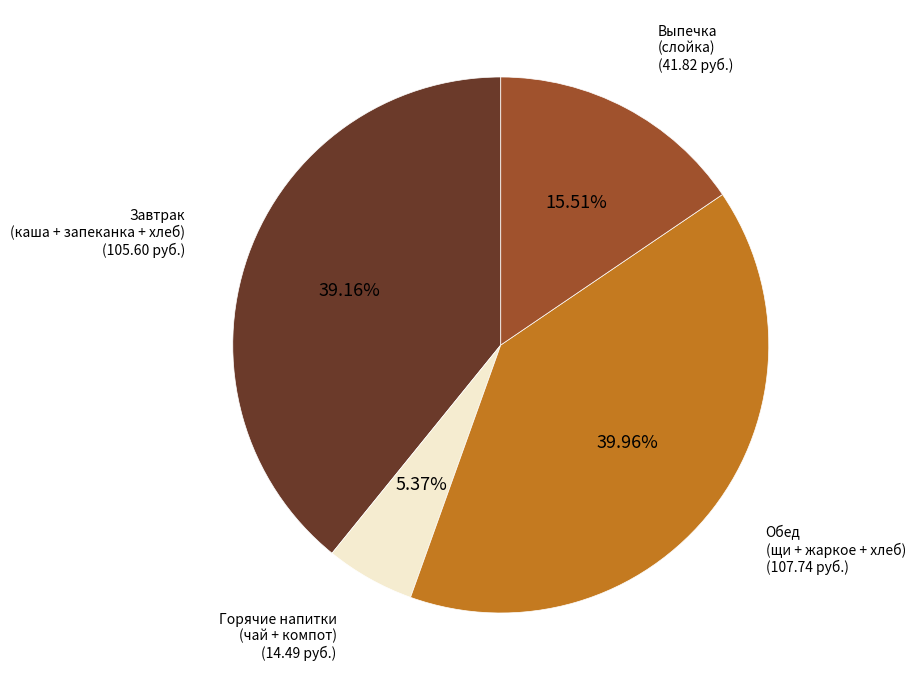

Do Завтрак (каша + запеканка + хлеб) and Обед (щи + жаркое + хлеб) together represent more than half of the pie?

Yes